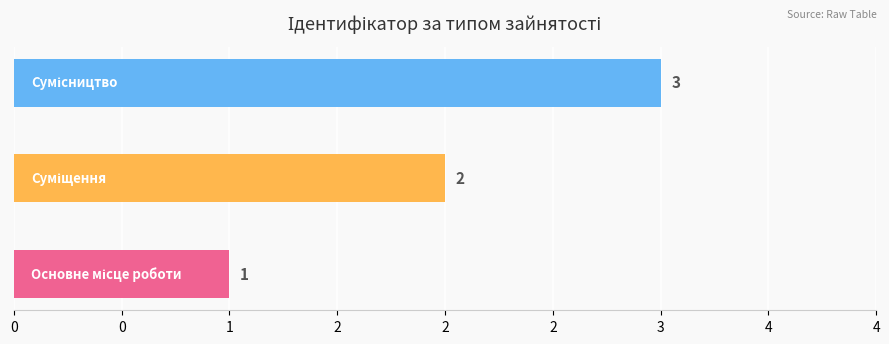

Are the bars horizontal?

Yes